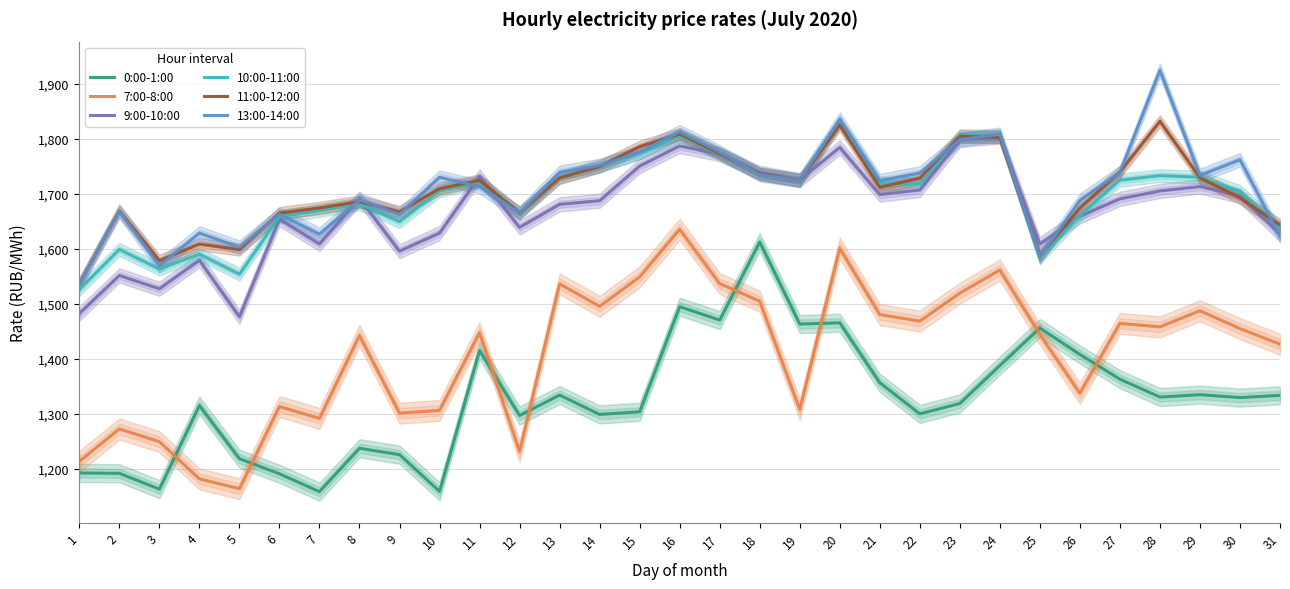

What is the difference between the maximum and minimum values in the 11:00-12:00 series?

295.4